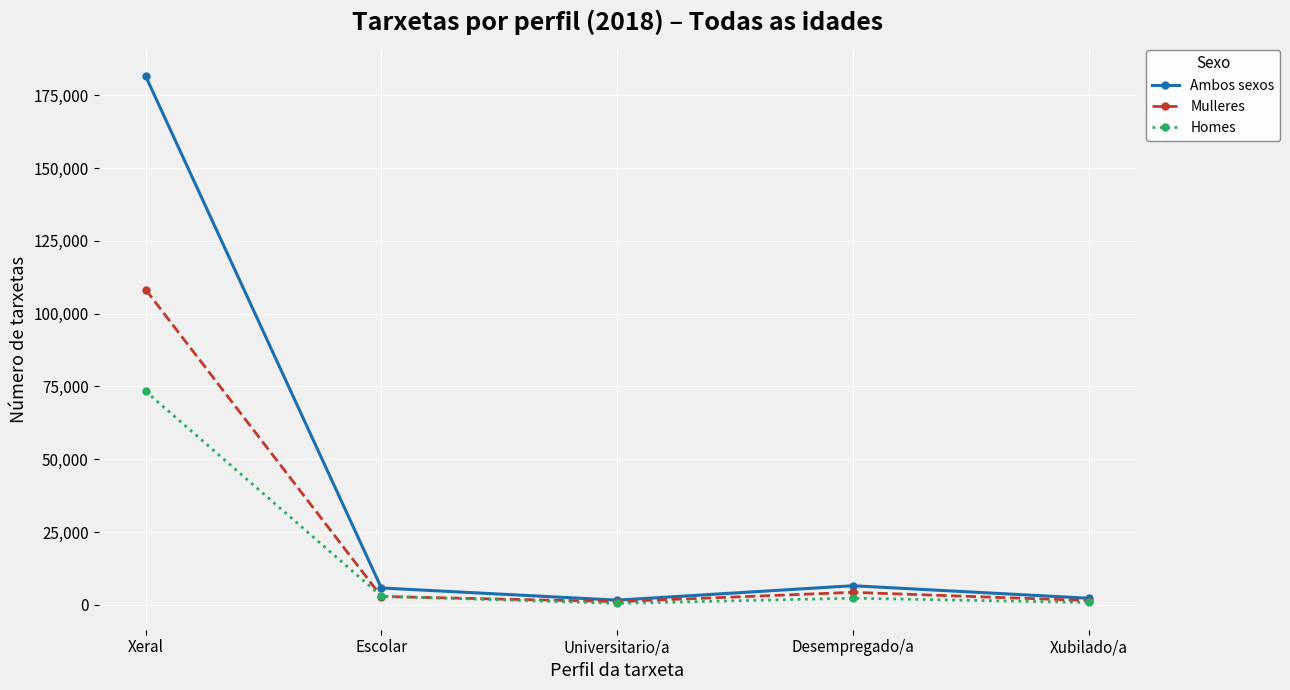

Is it true that Ambos sexos equals 2252 at Xubilado/a?

True